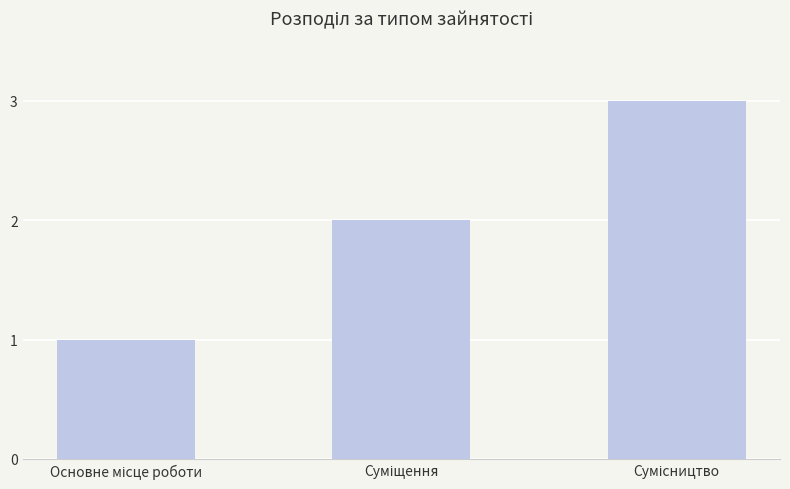

Reading right to left, transcribe all the data shown in this chart.

3	2	1